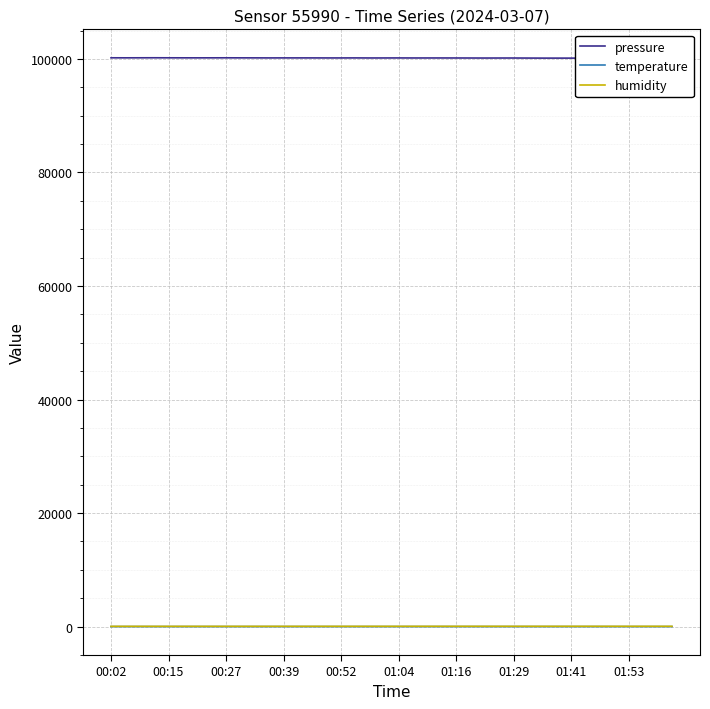

True or false: temperature and humidity cross at least once.

False